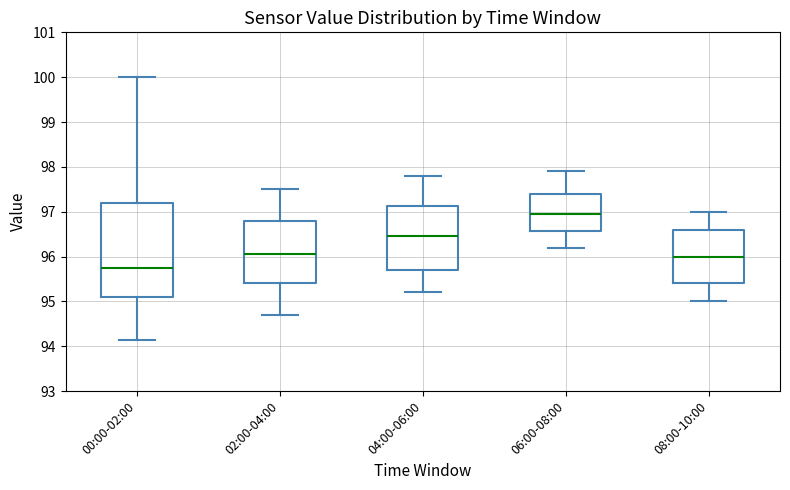

Which box is the tallest, from its lower edge to its upper edge?

00:00-02:00